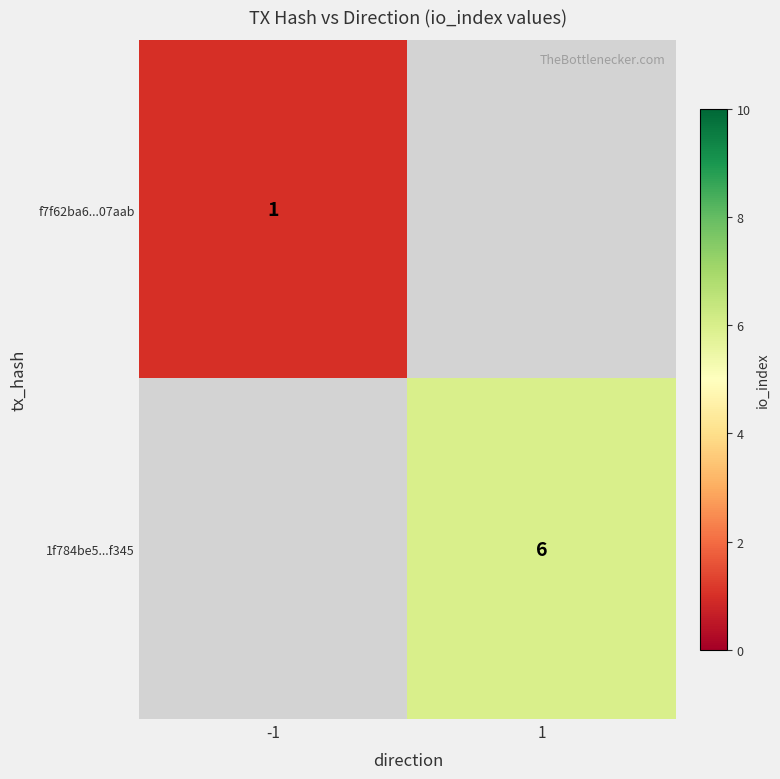

The value of f7f62ba6...07aab at -1 is 1. True or false?

True